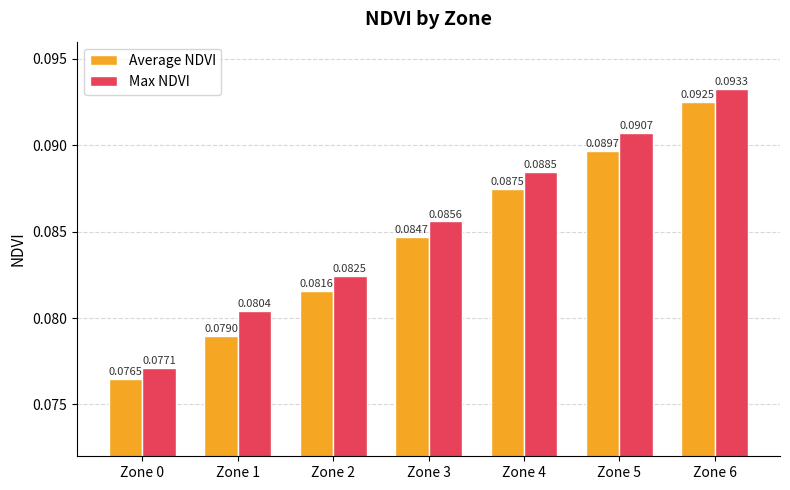

Which category has the highest value in the Max NDVI series?

Zone 6